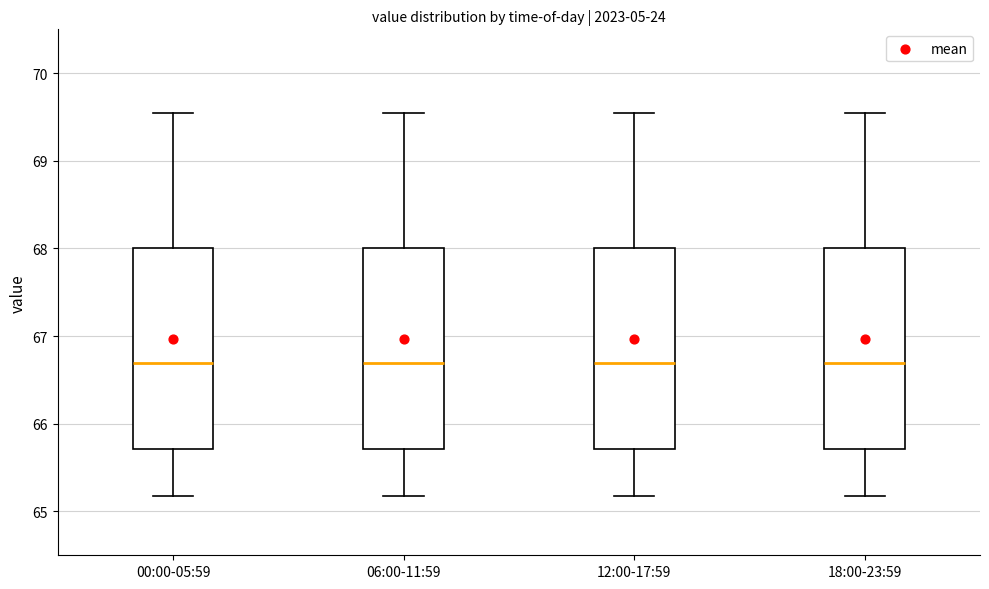

Reading left to right, transcribe this box plot: for each box, give where its median line is, the range the box spans, and where its two whiskers end, as read against the y-axis. The values are not printed on the chart, so give them approximately, as read against the axis.

00:00-05:59: median 66.7, box 65.7 to 68.0, whiskers 65.2 to 69.5
06:00-11:59: median 66.7, box 65.7 to 68.0, whiskers 65.2 to 69.5
12:00-17:59: median 66.7, box 65.7 to 68.0, whiskers 65.2 to 69.5
18:00-23:59: median 66.7, box 65.7 to 68.0, whiskers 65.2 to 69.5